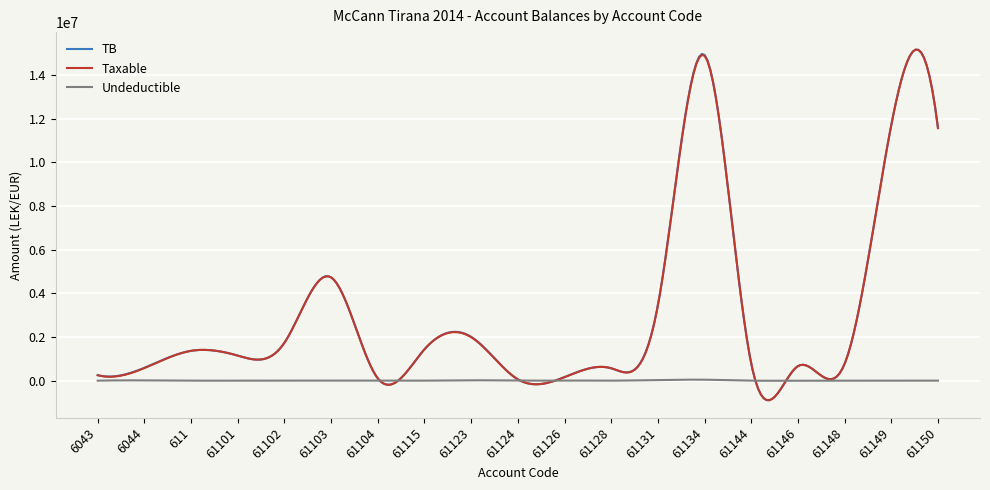

Which series has the largest range (max minus min)?

TB